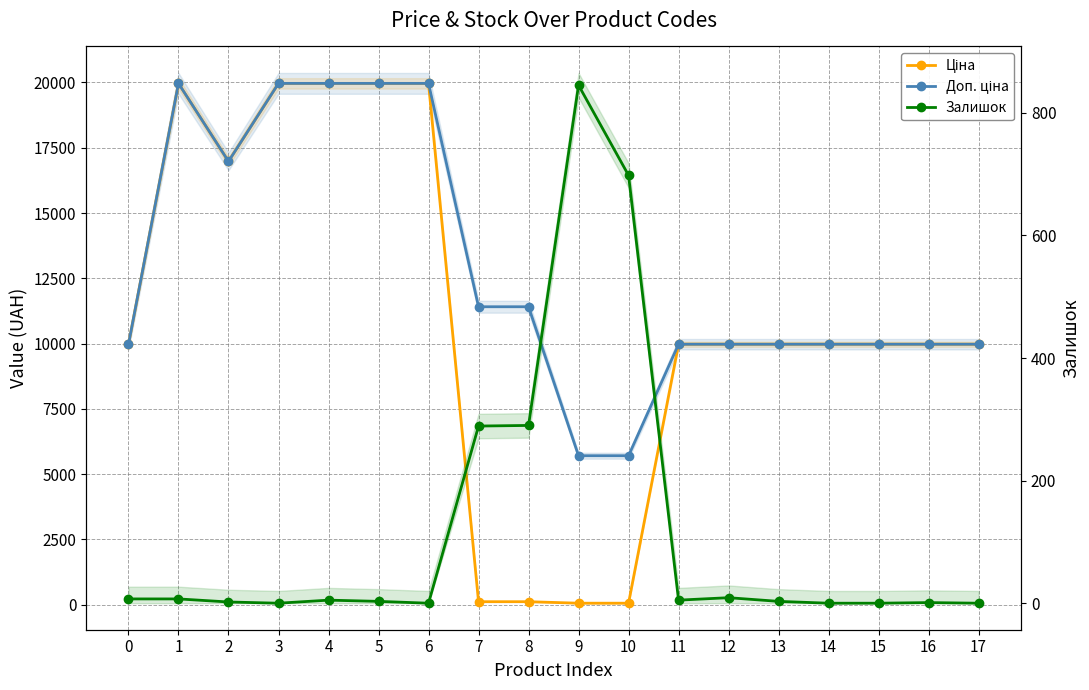

Where is the first local minimum for Ціна?

2